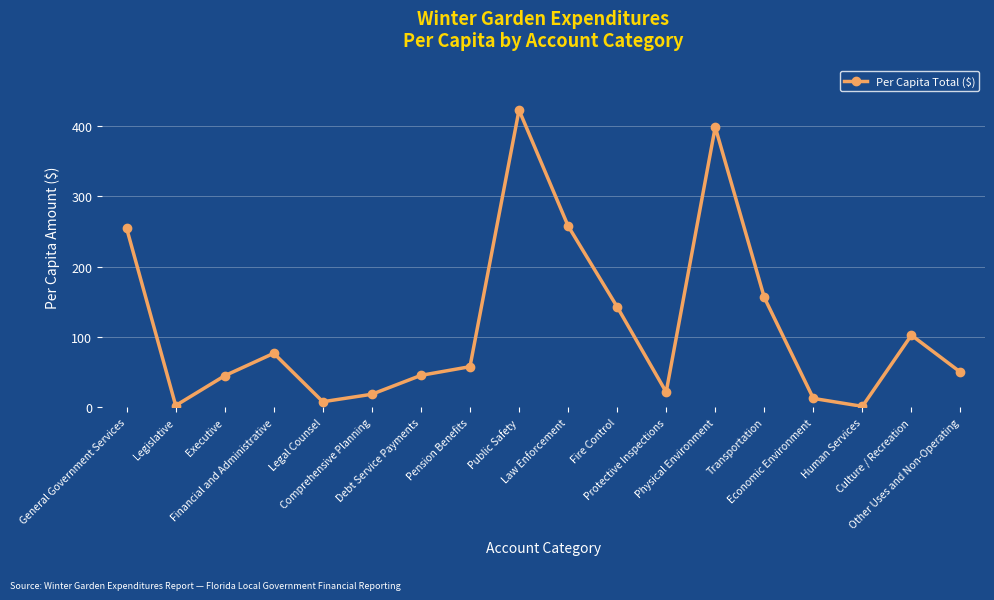

The chart shows a value of 179.9 at Culture / Recreation. True or false?

False